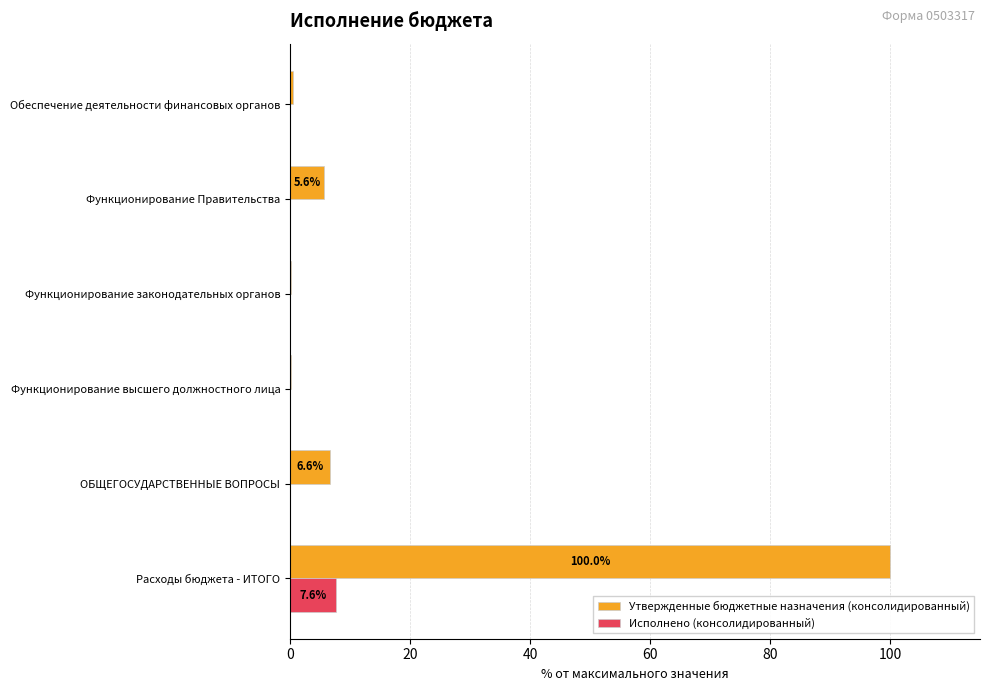

Is the value of Исполнено (консолидированный) at ОБЩЕГОСУДАРСТВЕННЫЕ ВОПРОСЫ greater than the value of Утвержденные бюджетные назначения (консолидированный) at Функционирование Правительства?

No